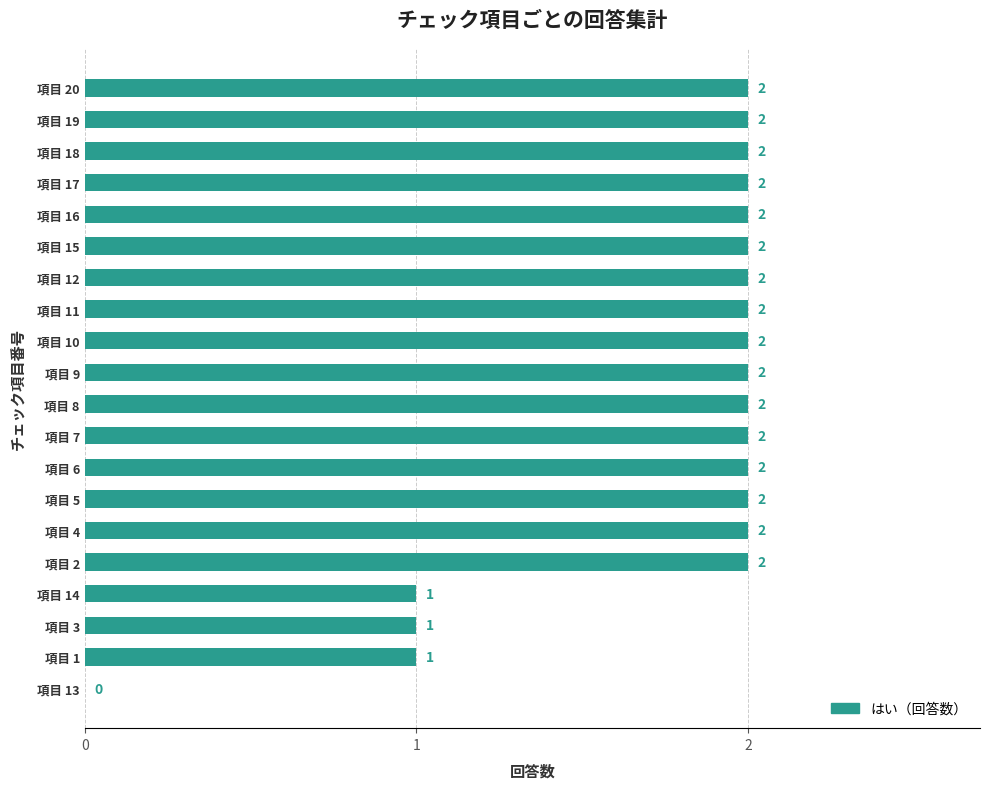

Reading bottom to top, list all the values displayed in this chart.

項目 13=0	項目 1=1	項目 3=1	項目 14=1	項目 2=2	項目 4=2	項目 5=2	項目 6=2	項目 7=2	項目 8=2	項目 9=2	項目 10=2	項目 11=2	項目 12=2	項目 15=2	項目 16=2	項目 17=2	項目 18=2	項目 19=2	項目 20=2